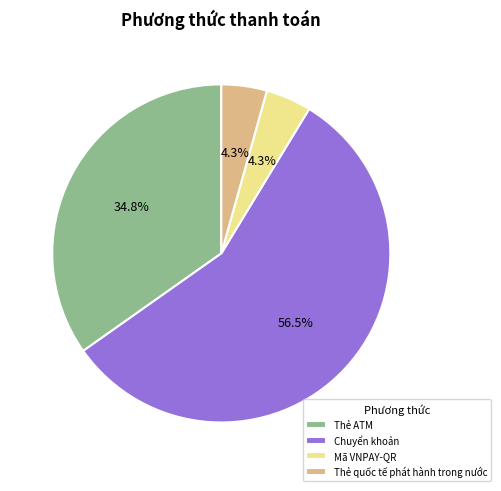

Combined, do Thẻ ATM and Chuyển khoản account for over 50%?

Yes